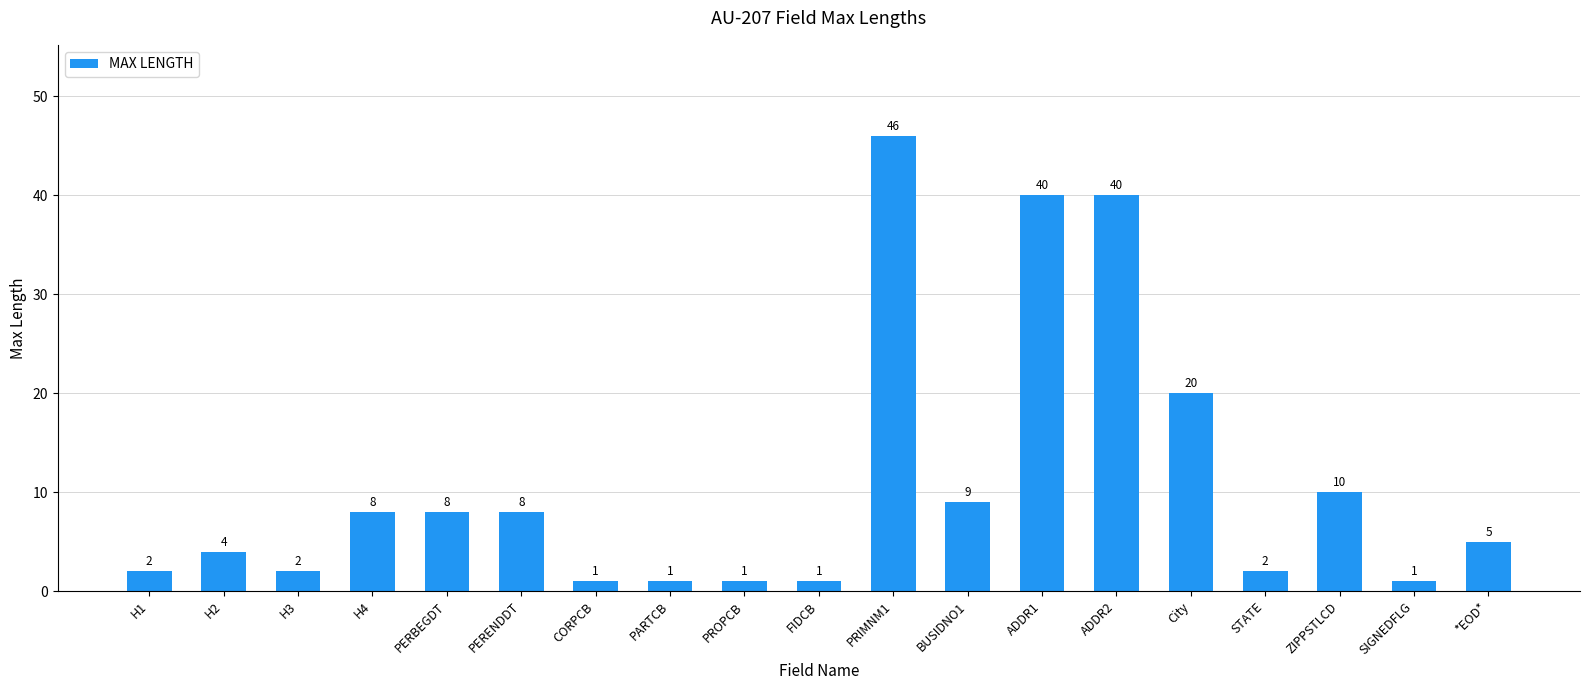

Reading left to right, list all the values displayed in this chart.

H1=2	H2=4	H3=2	H4=8	PERBEGDT=8	PERENDDT=8	CORPCB=1	PARTCB=1	PROPCB=1	FIDCB=1	PRIMNM1=46	BUSIDNO1=9	ADDR1=40	ADDR2=40	City=20	STATE=2	ZIPPSTLCD=10	SIGNEDFLG=1	*EOD*=5